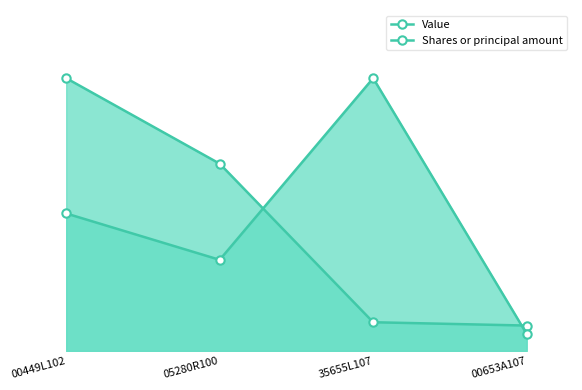

What is the difference between the second highest and second lowest values in the Shares or principal amount series?

9443873.6